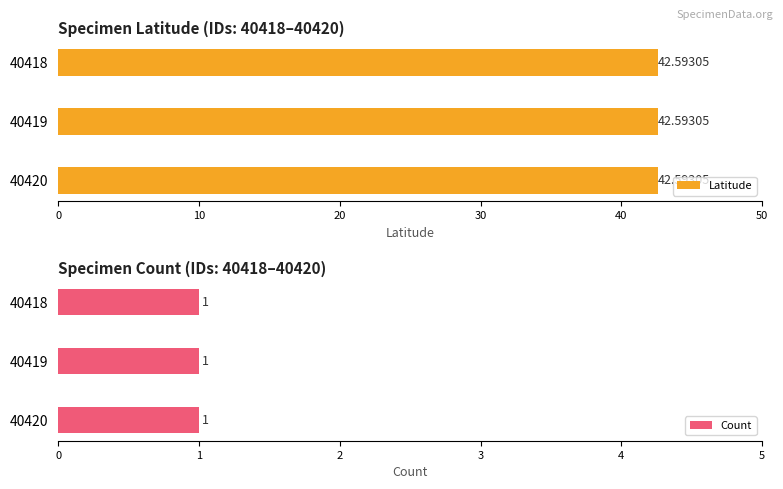

At which category is the sum across all series the highest?

40418